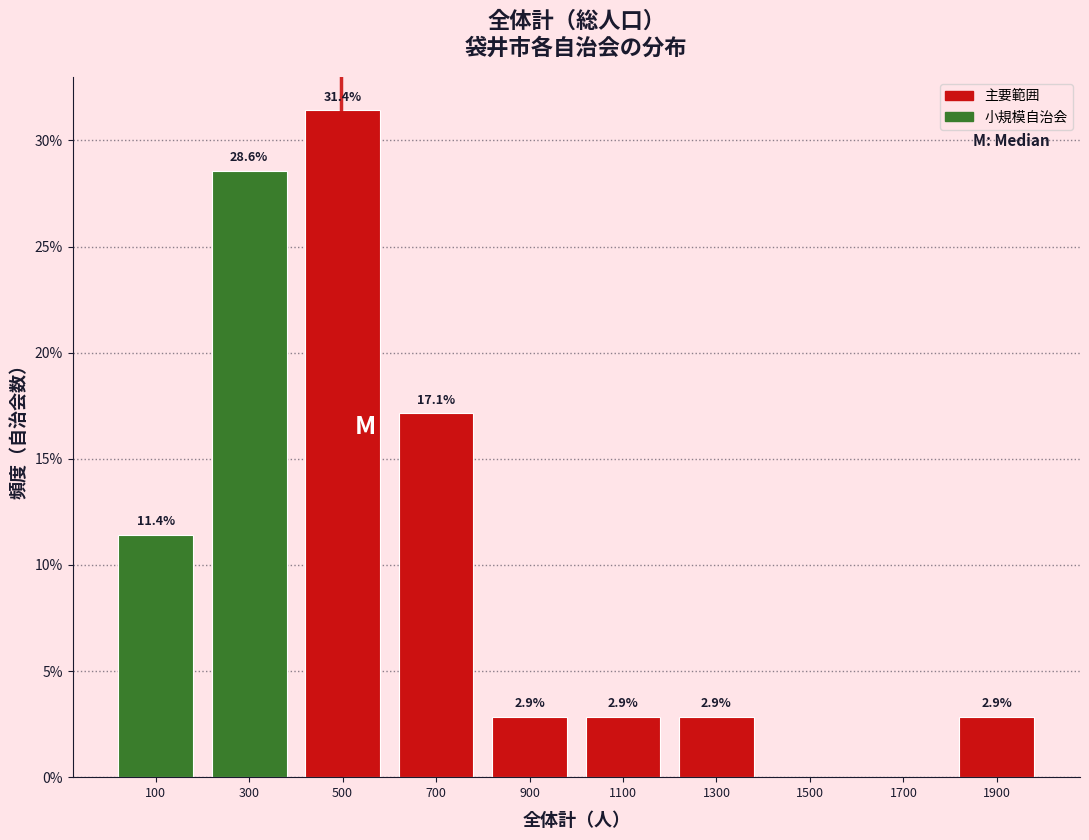

Over which range of the x-axis is the bar tallest?

400 to 600